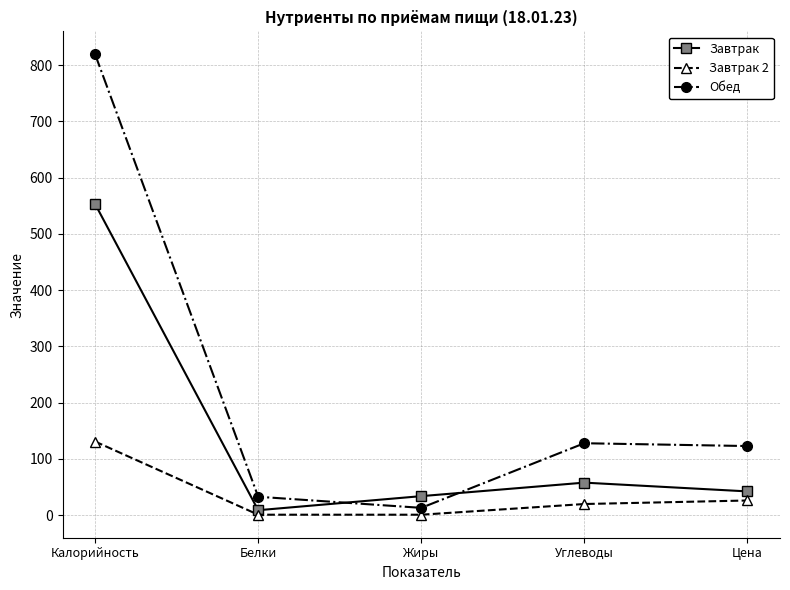

Which category has the highest value across all series?

Калорийность